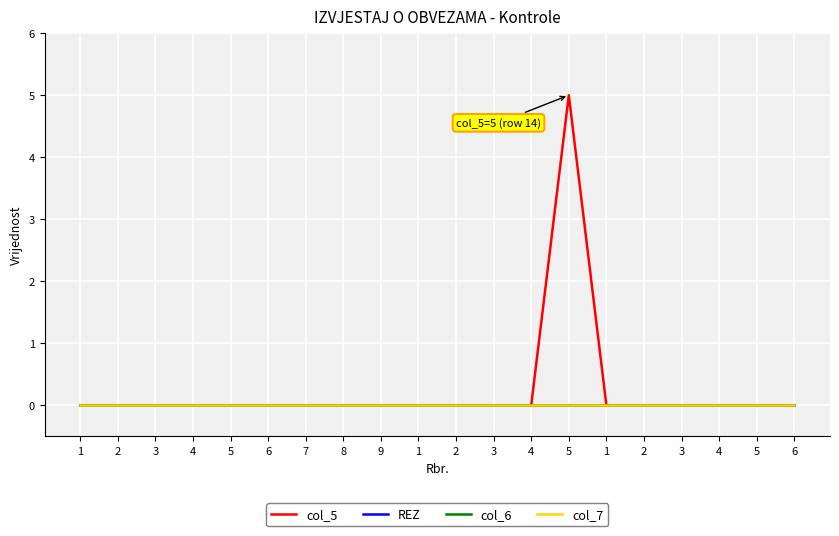

What is the label of the 6th point from the left?

6